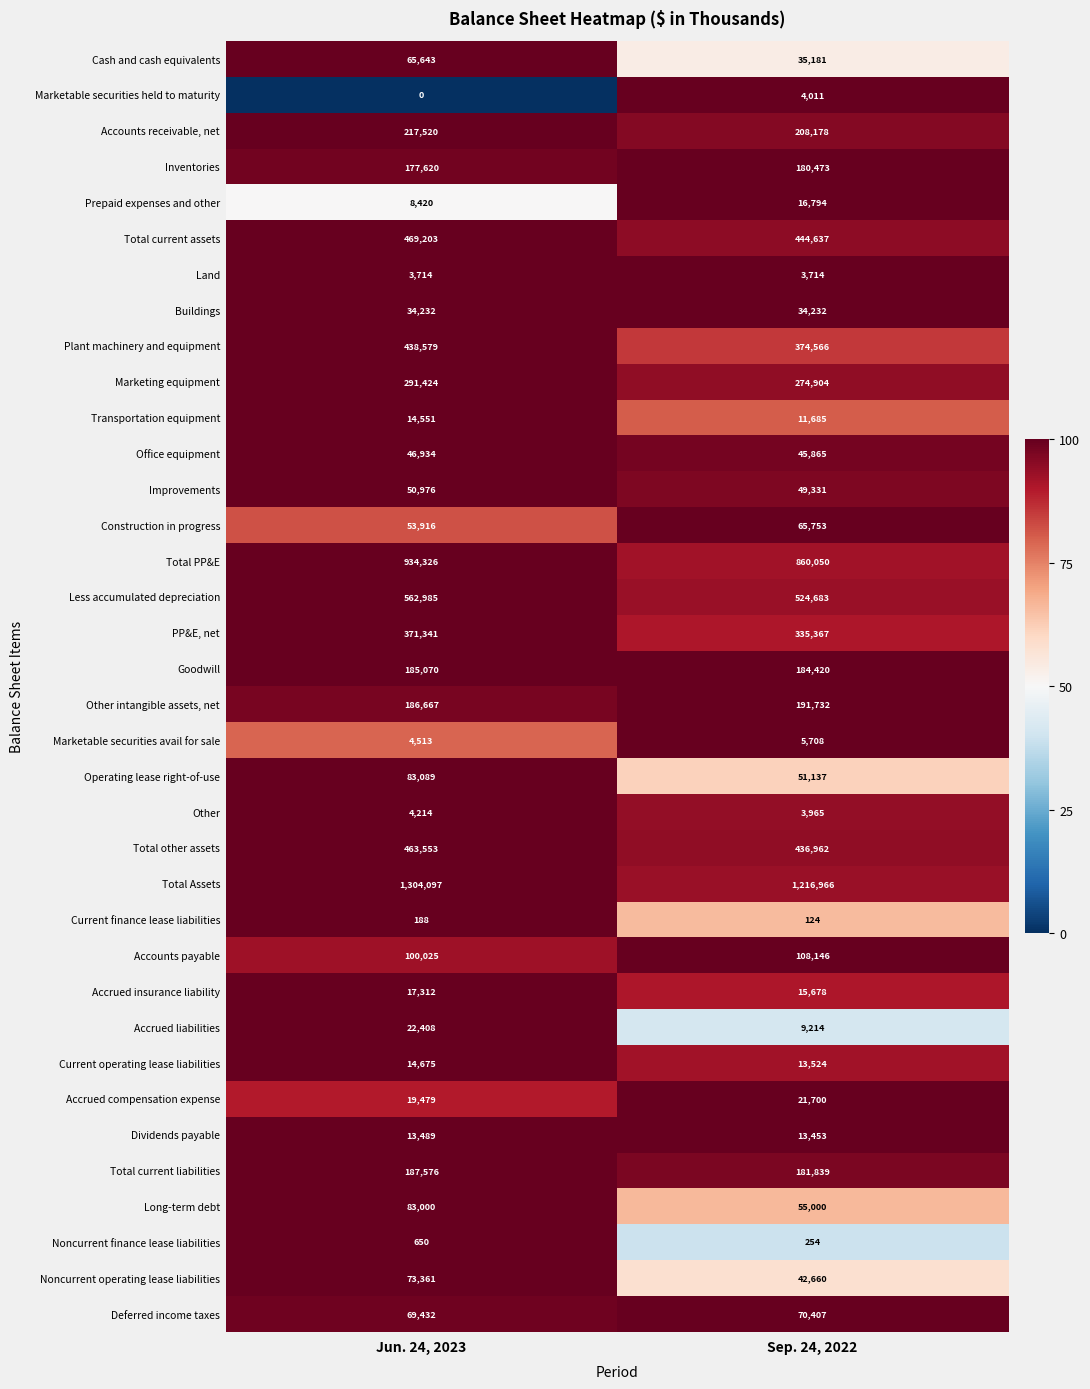

Rank the series at Jun. 24, 2023 from lowest to highest value.

Marketable securities held to maturity, Current finance lease liabilities, Noncurrent finance lease liabilities, Land, Other, Marketable securities avail for sale, Prepaid expenses and other, Dividends payable, Transportation equipment, Current operating lease liabilities, Accrued insurance liability, Accrued compensation expense, Accrued liabilities, Buildings, Office equipment, Improvements, Construction in progress, Cash and cash equivalents, Deferred income taxes, Noncurrent operating lease liabilities, Long-term debt, Operating lease right-of-use, Accounts payable, Inventories, Goodwill, Other intangible assets, net, Total current liabilities, Accounts receivable, net, Marketing equipment, PP&E, net, Plant machinery and equipment, Total other assets, Total current assets, Less accumulated depreciation, Total PP&E, Total Assets